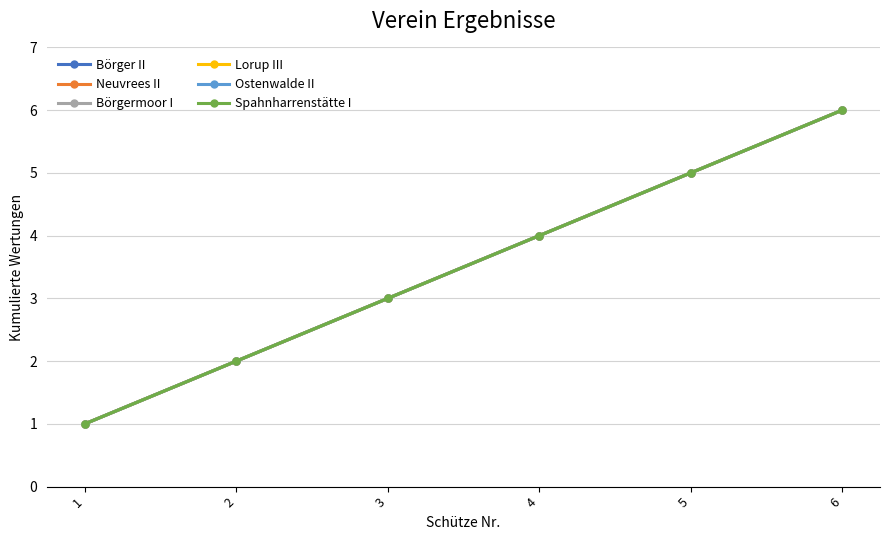

Reading left to right, what are all the values shown in this chart?

Börger II: 1	2	3	4	5	6
Neuvrees II: 1	2	3	4	5	6
Börgermoor I: 1	2	3	4	5	6
Lorup III: 1	2	3	4	5	6
Ostenwalde II: 1	2	3	4	5	6
Spahnharrenstätte I: 1	2	3	4	5	6